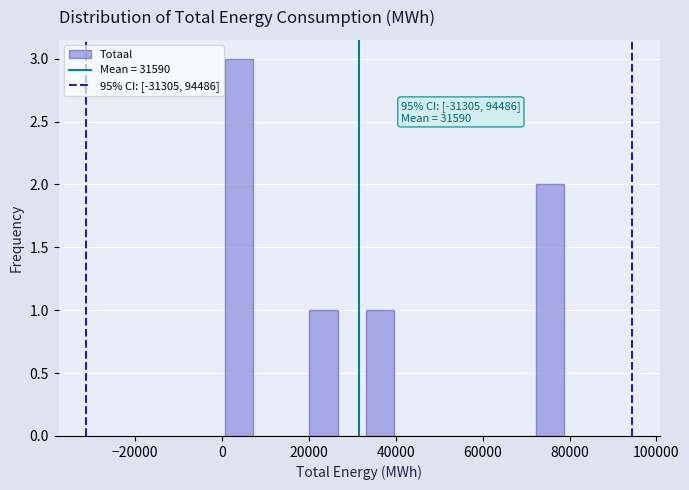

Around what value on the x-axis is the tallest bar? Give the approximate position of its centre, as read against the axis.

4000